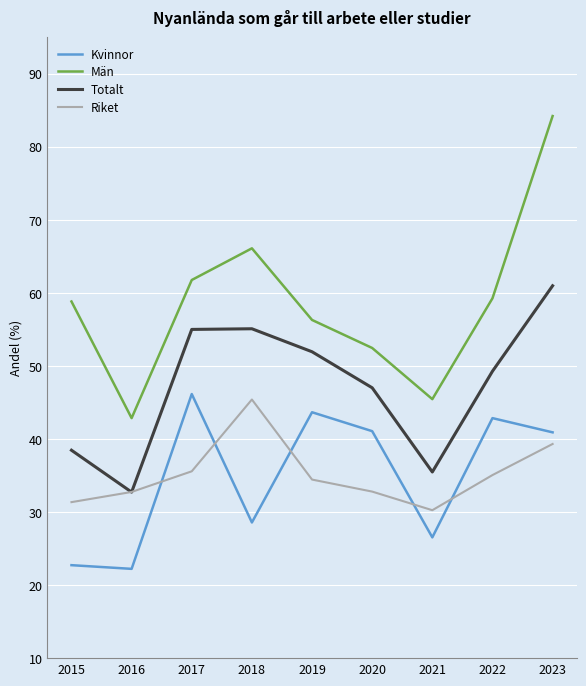

The Totalt series shows 49.7 at 2021. True or false?

False